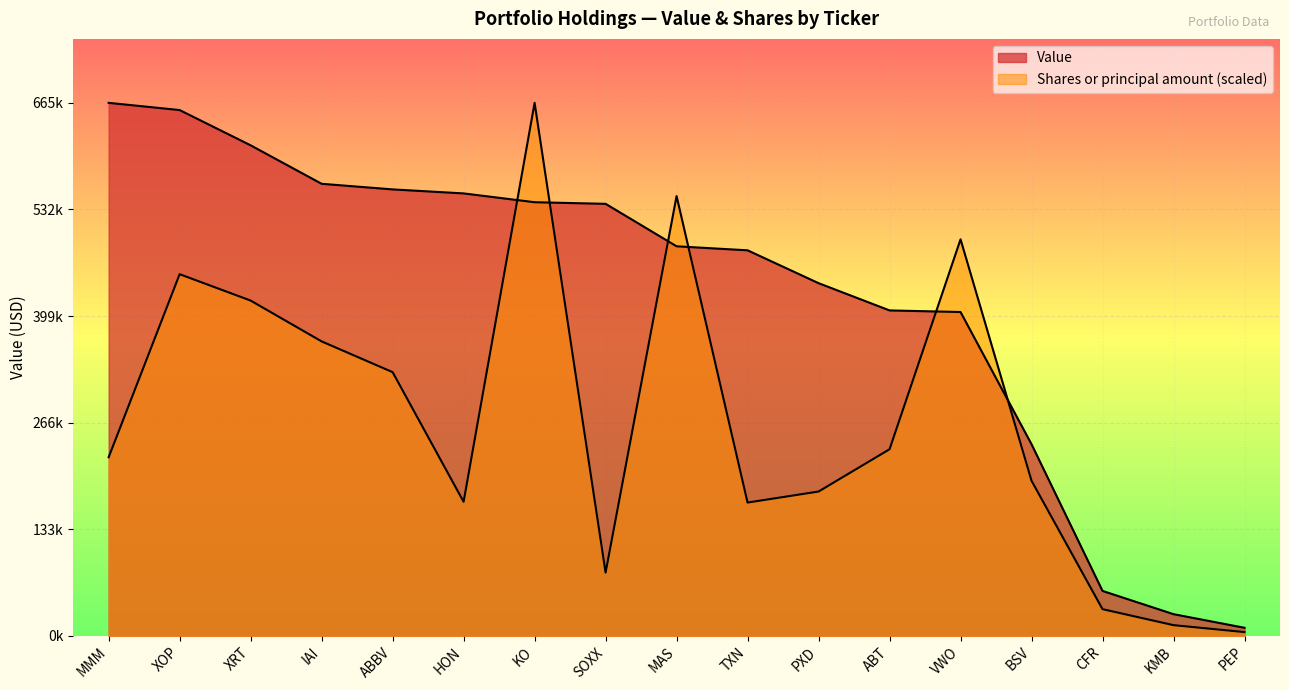

Rank the series at KMB from lowest to highest value.

Shares or principal amount, Value